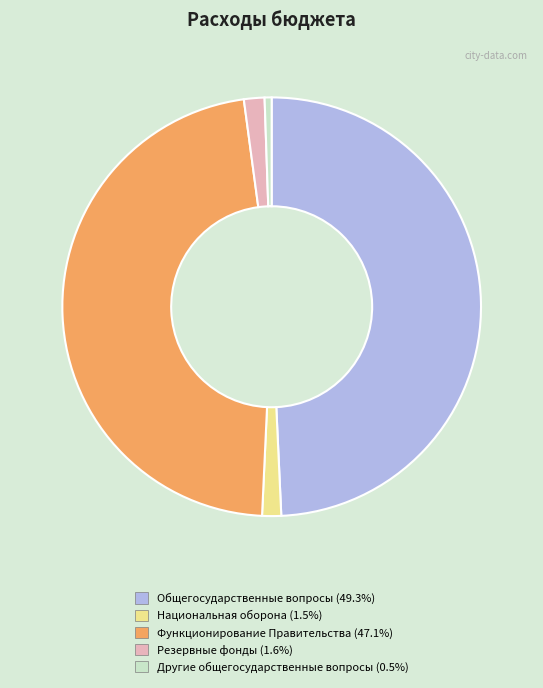

The Другие общегосударственные вопросы slice represents 1% of the pie. True or false?

True